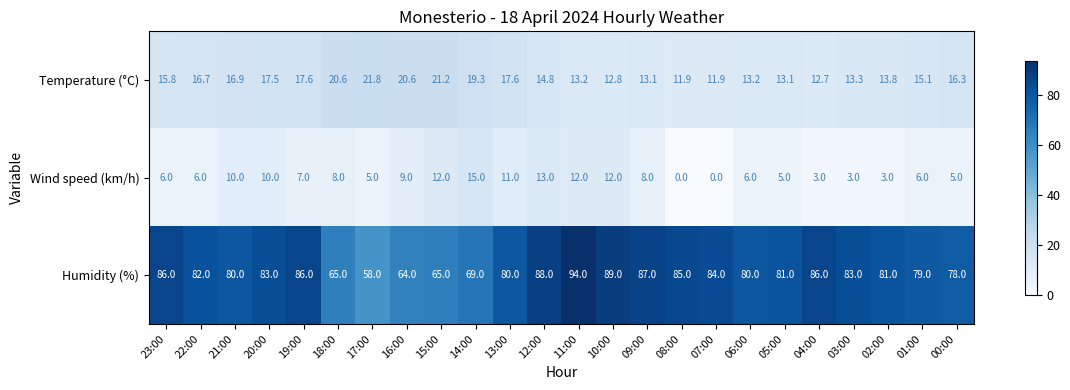

At which category is the sum across all series the highest?

11:00